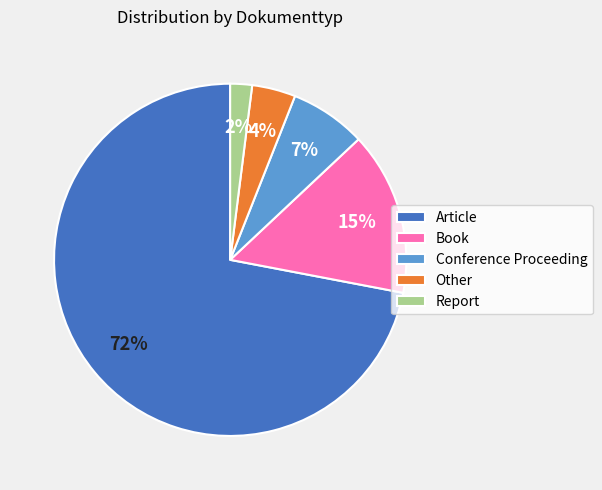

Does any single category account for the majority?

Yes